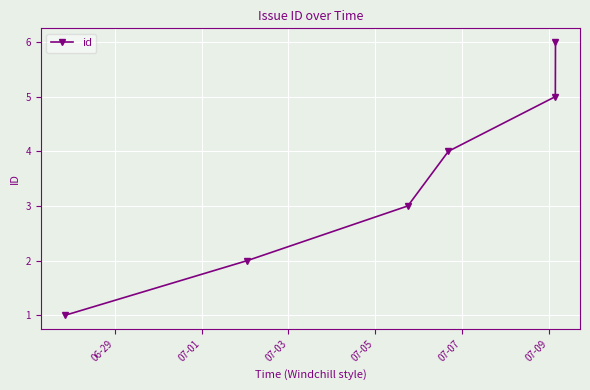

What is the greatest value displayed?

6